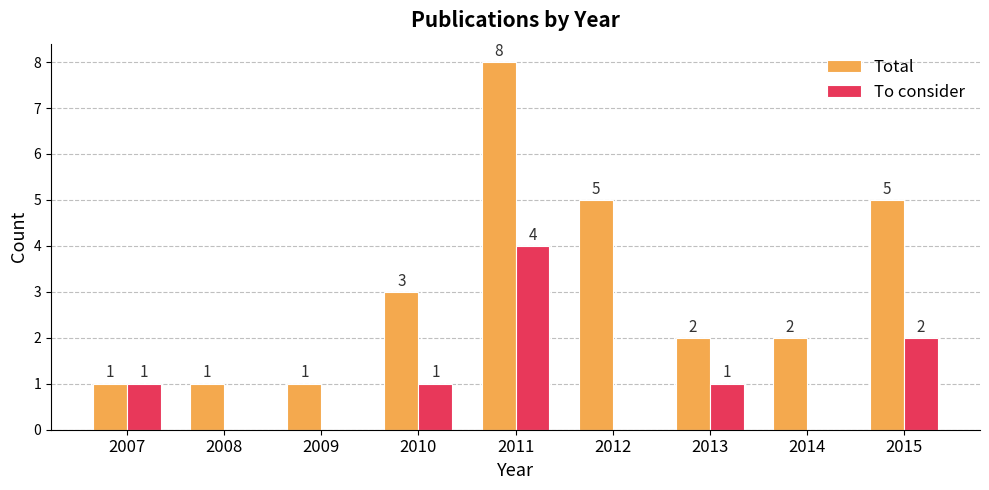

How many To consider values are between 0 and 1?

7